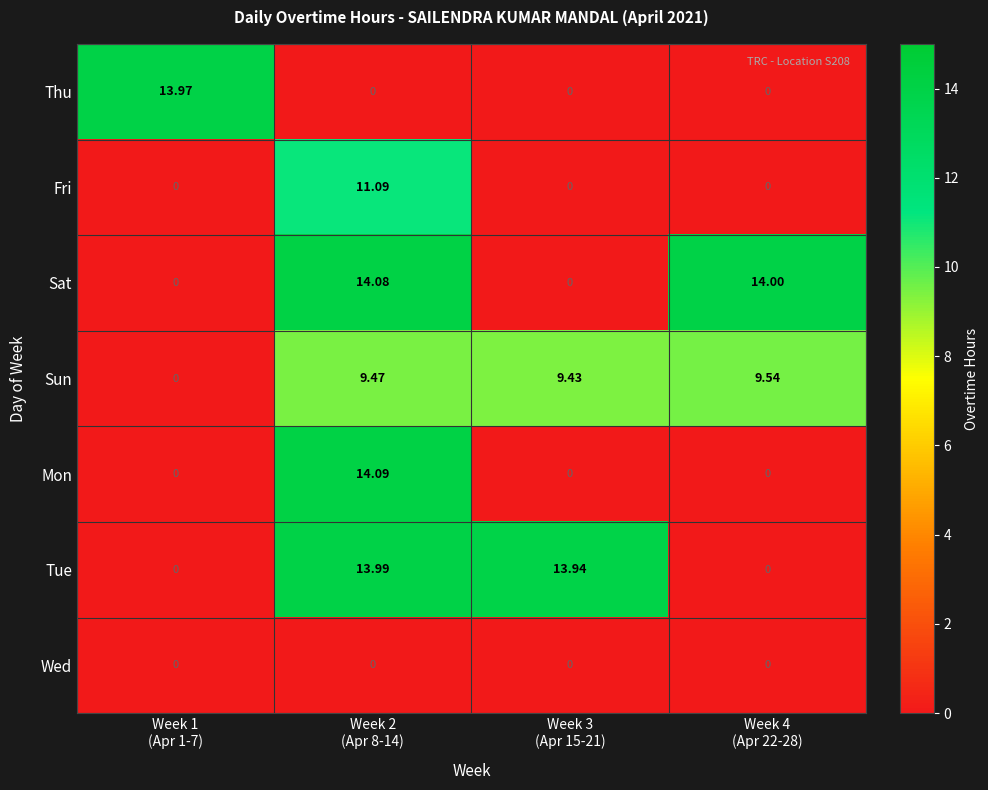

List the series in order of their peak value, highest first.

Mon, Sat, Tue, Thu, Fri, Sun, Wed